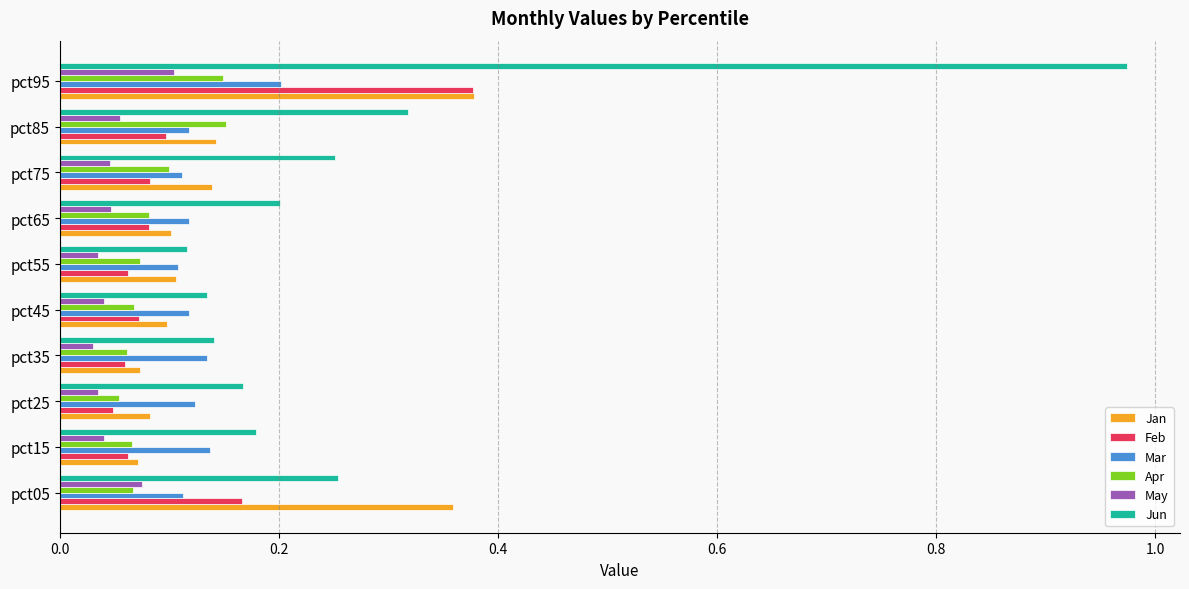

Which series has the largest range (max minus min)?

Jun